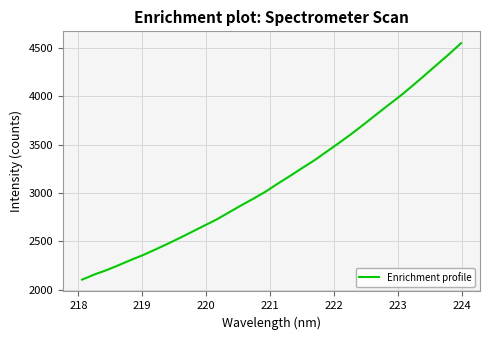

How many values are below 3097?

16